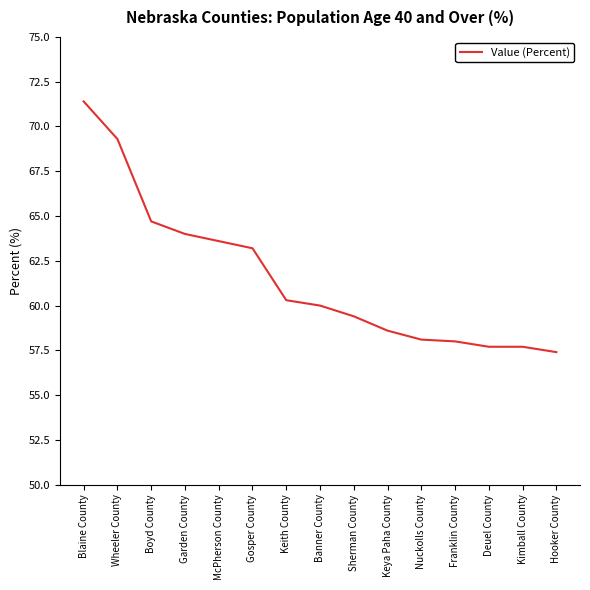

Reading right to left, what are all the values shown in this chart?

Hooker County=57.4	Kimball County=57.7	Deuel County=57.7	Franklin County=58.0	Nuckolls County=58.1	Keya Paha County=58.6	Sherman County=59.4	Banner County=60.0	Keith County=60.3	Gosper County=63.2	McPherson County=63.6	Garden County=64.0	Boyd County=64.7	Wheeler County=69.3	Blaine County=71.4